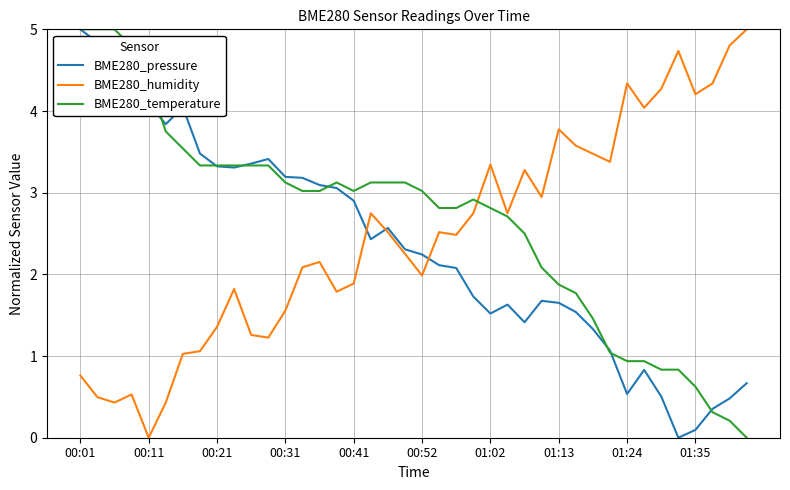

How many values in the BME280_temperature series are below 3?

19